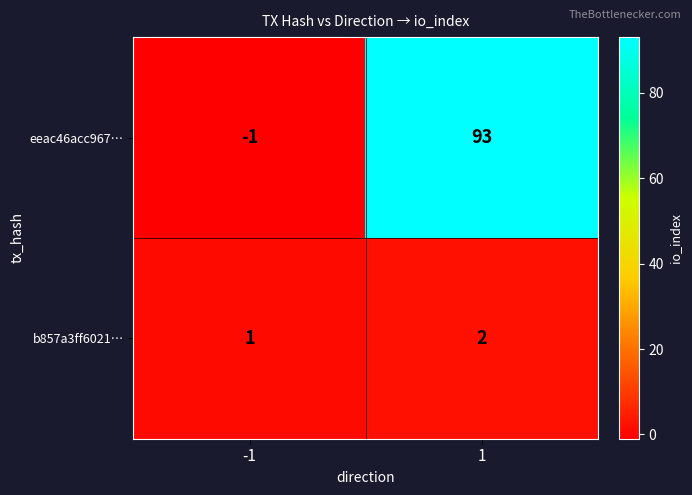

How many data points does each series have?

2